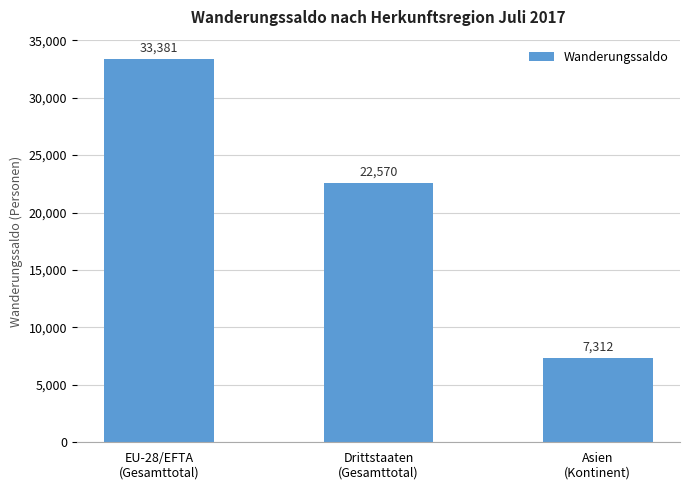

Approximately how many times larger is the value at EU-28/EFTA
(Gesamttotal) compared to Drittstaaten
(Gesamttotal)?

1.5